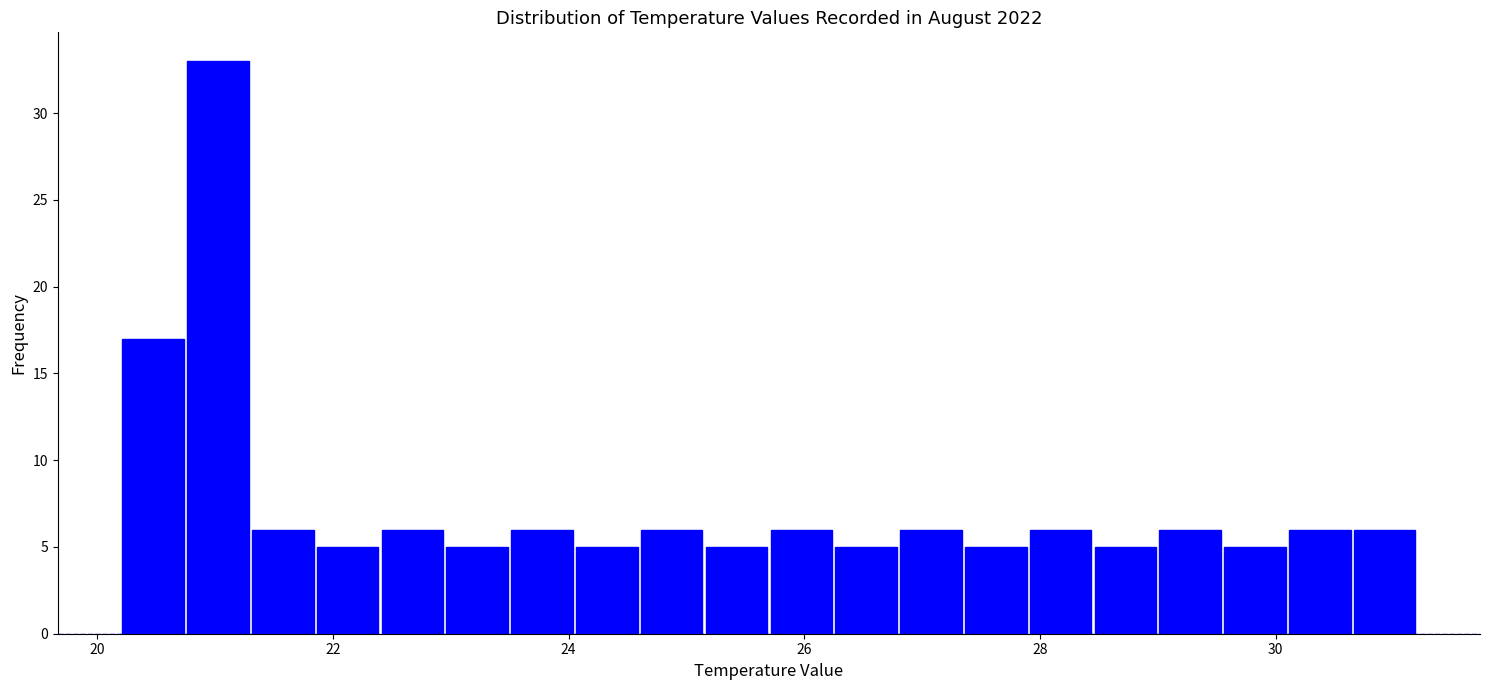

Read against the x-axis, roughly where is the centre of the tallest bar?

21.0